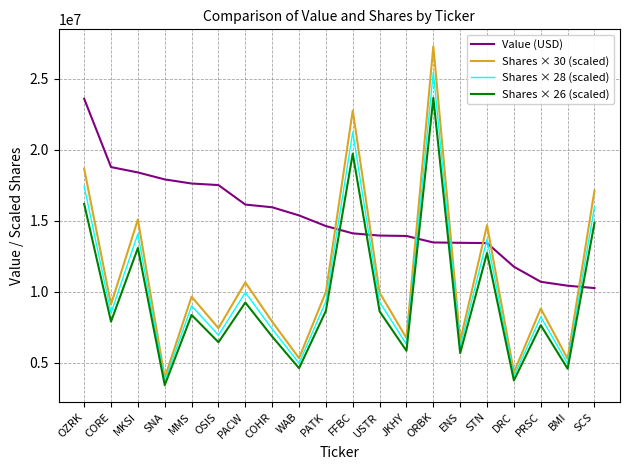

True or false: Shares × 28 (scaled) and Shares × 26 (scaled) intersect in this chart.

False